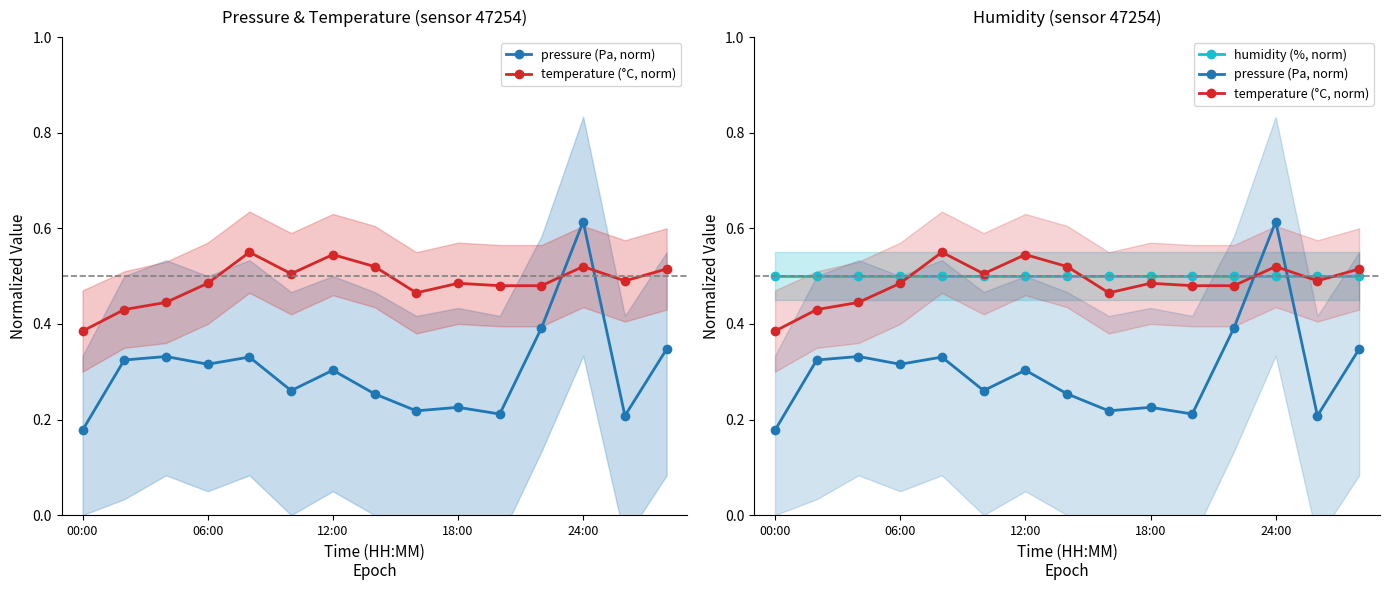

At which label does temperature (°C, norm) reach its minimum?

00:00